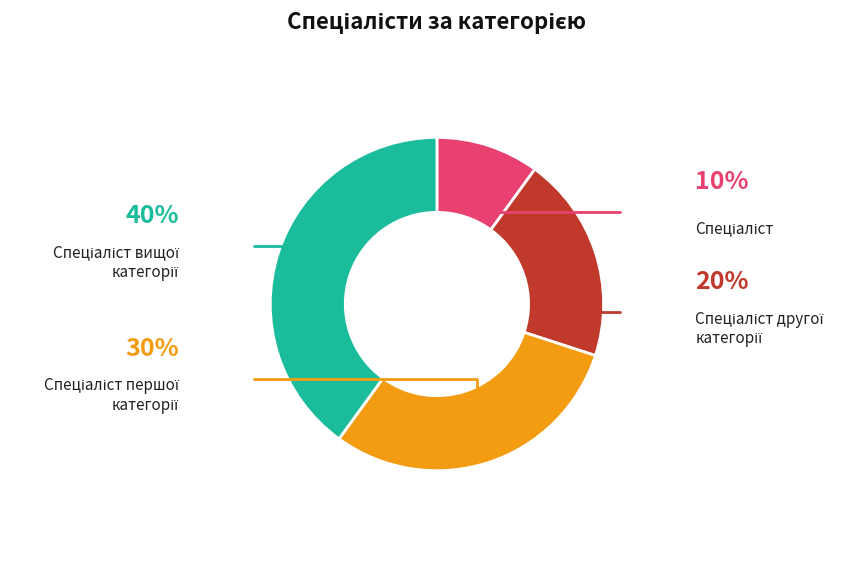

Is there a majority slice in this chart?

No